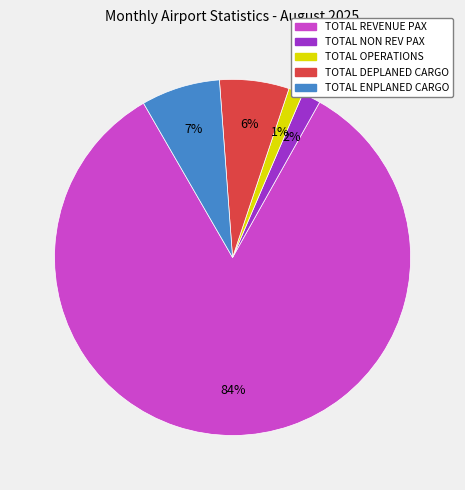

To the nearest percent, what is the average slice percentage?

20%